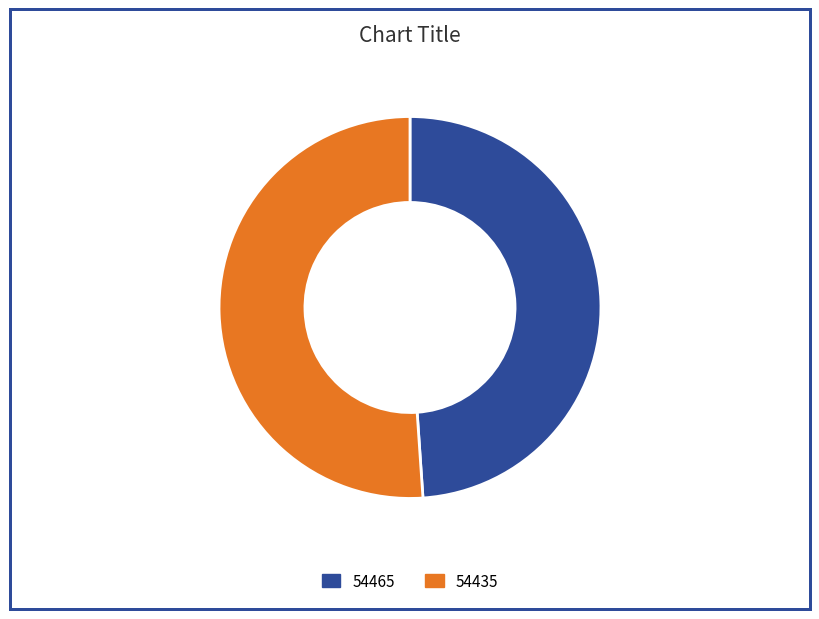

The 54465 slice represents 49% of the pie. True or false?

True